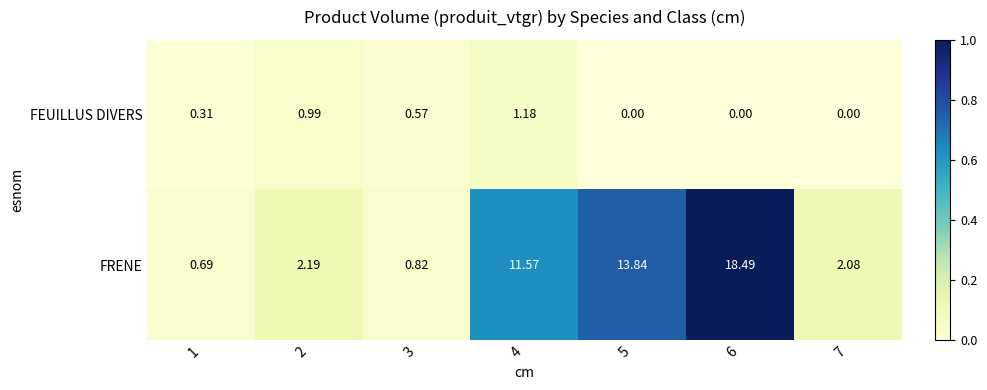

What is the greatest value displayed?

18.5